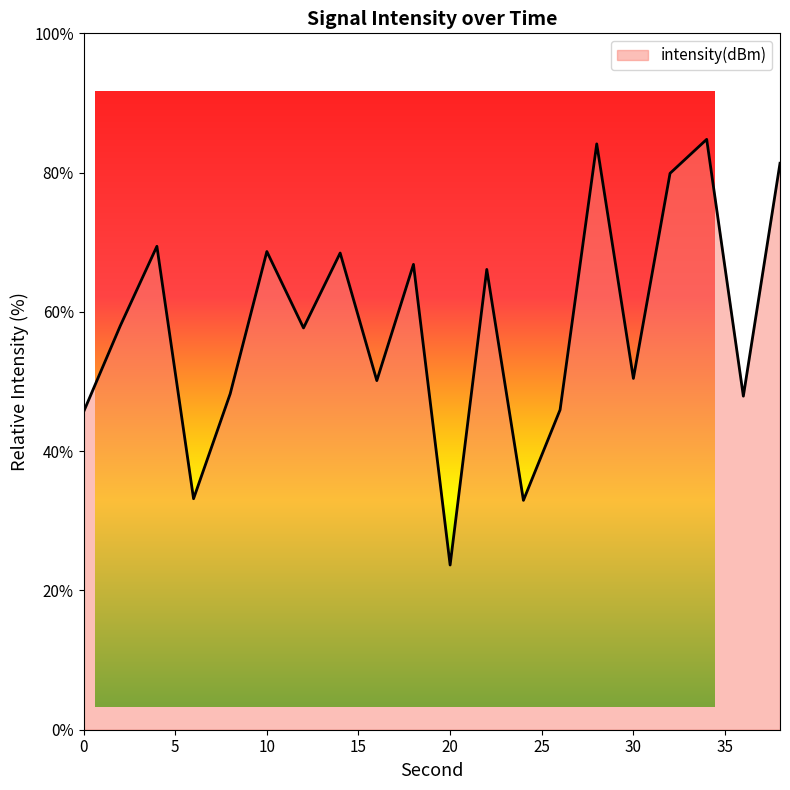

What is the difference between the maximum and minimum values?

61.1